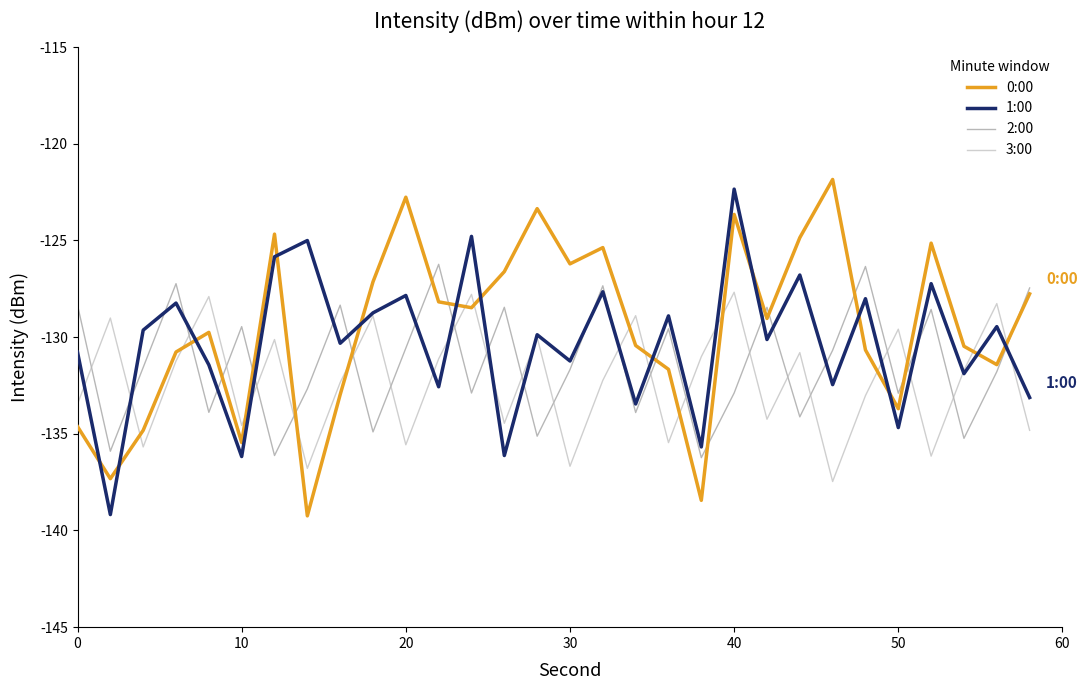

What is the minimum value for 2:00?

-136.2